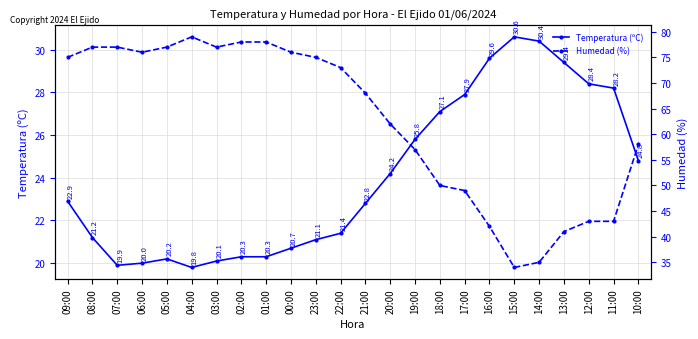

Is this an area chart (filled region under the line)?

No